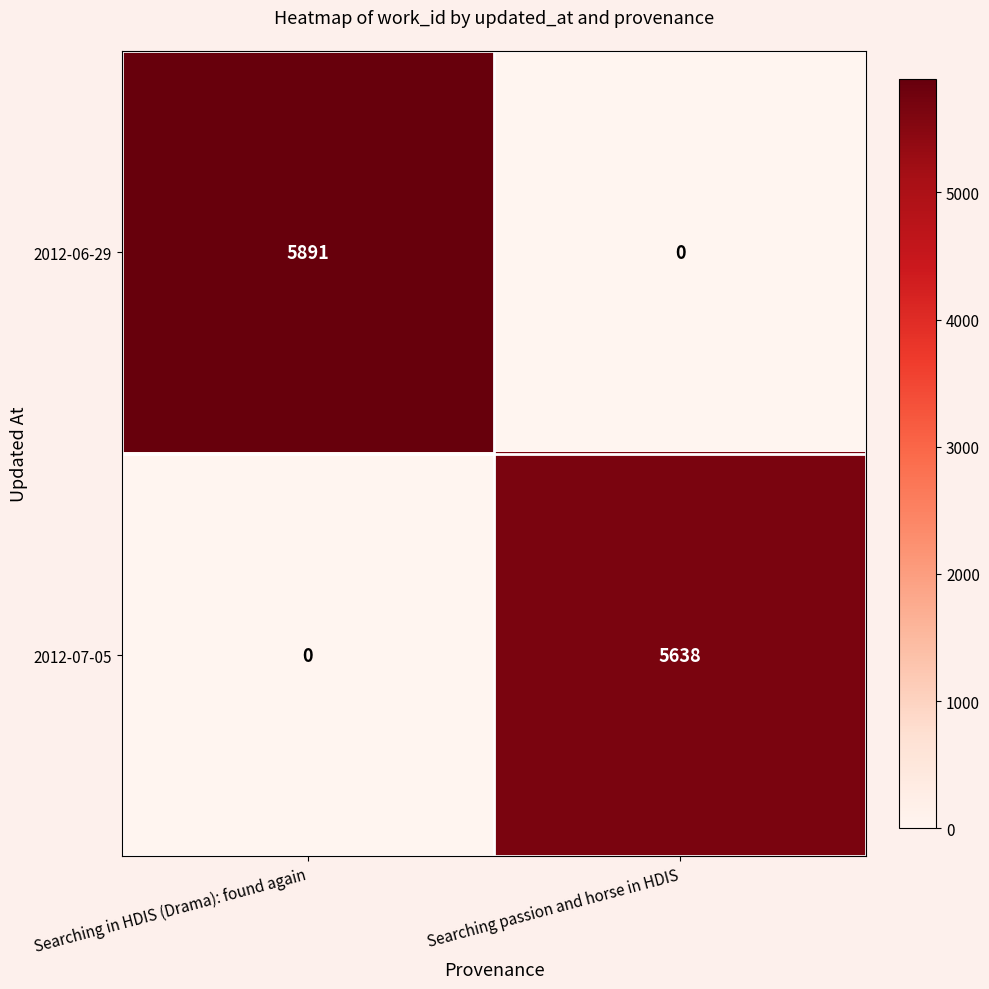

Reading left to right, what are all the values shown in this chart?

2012-06-29: Searching in HDIS (Drama): found again=5891	Searching passion and horse in HDIS=0
2012-07-05: Searching in HDIS (Drama): found again=0	Searching passion and horse in HDIS=5638